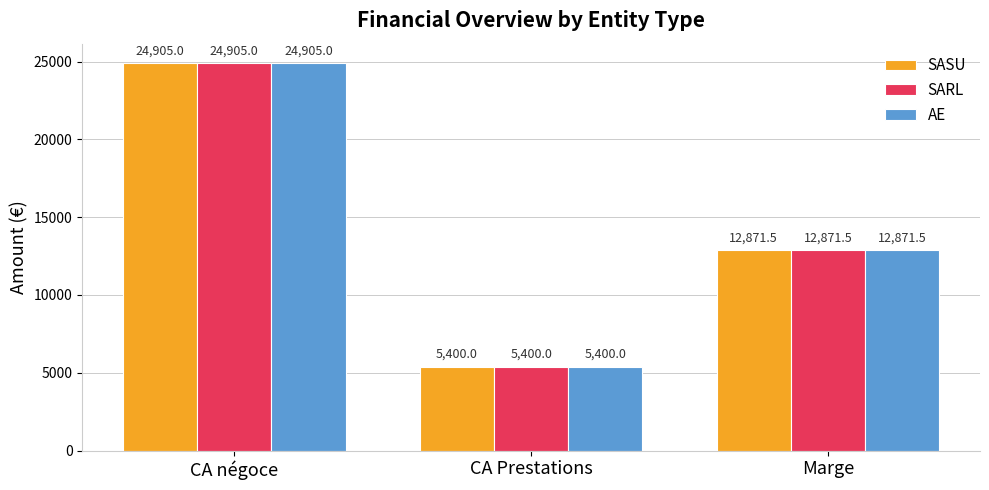

Reading left to right, transcribe all the data shown in this chart.

SASU: 24905.0	5400.0	12871.5
SARL: 24905.0	5400.0	12871.5
AE: 24905.0	5400.0	12871.5